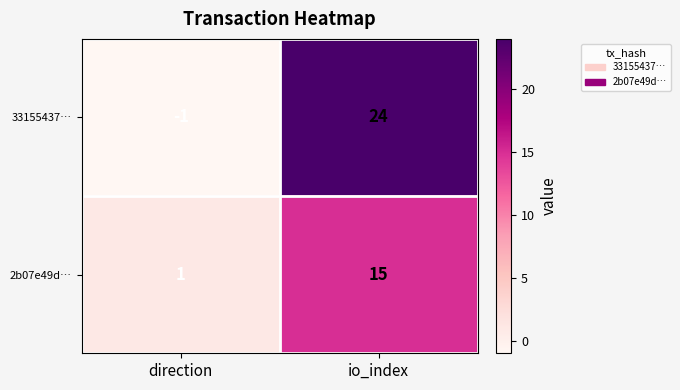

At io_index, list the series in order from largest to smallest.

33155437…, 2b07e49d…